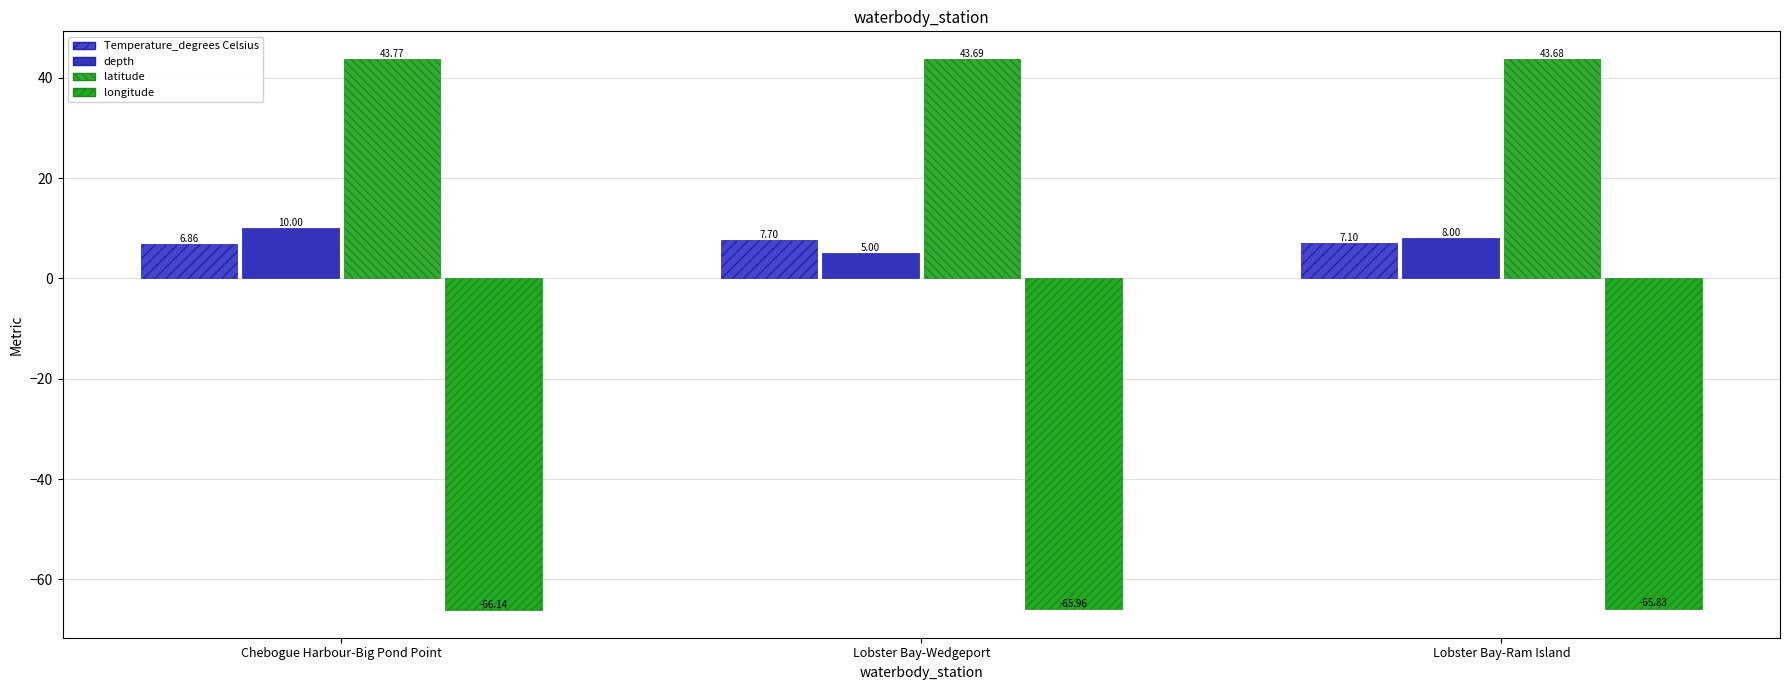

List the series in order of their peak value, lowest first.

longitude, Temperature_degrees Celsius, depth, latitude